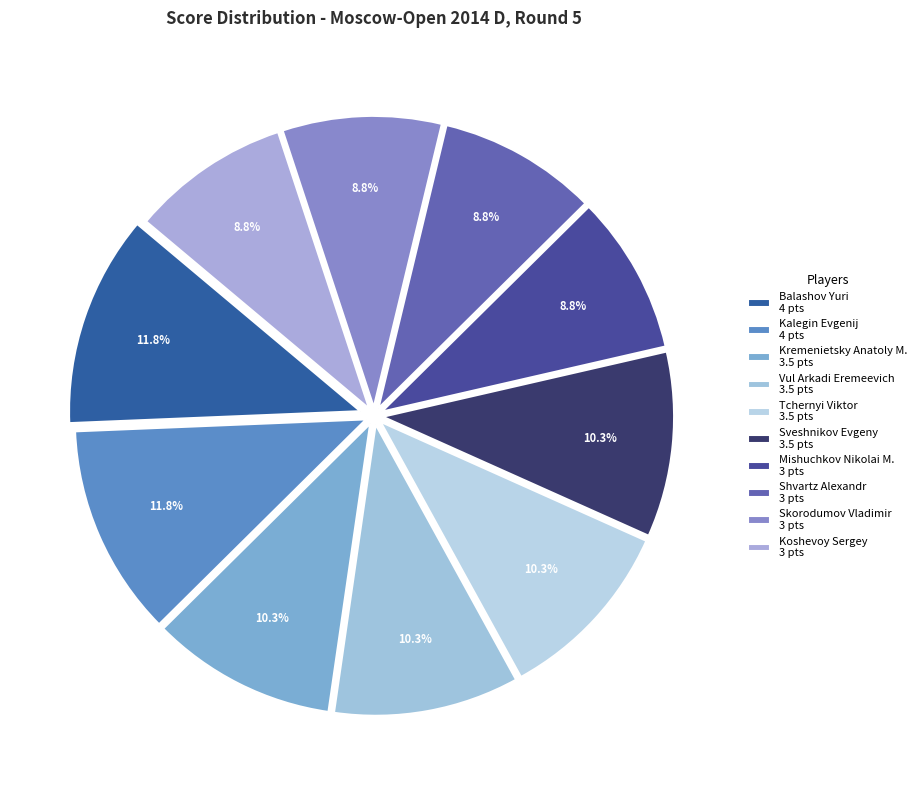

Which has a higher value, Koshevoy Sergey or Vul Arkadi Eremeevich?

Vul Arkadi Eremeevich